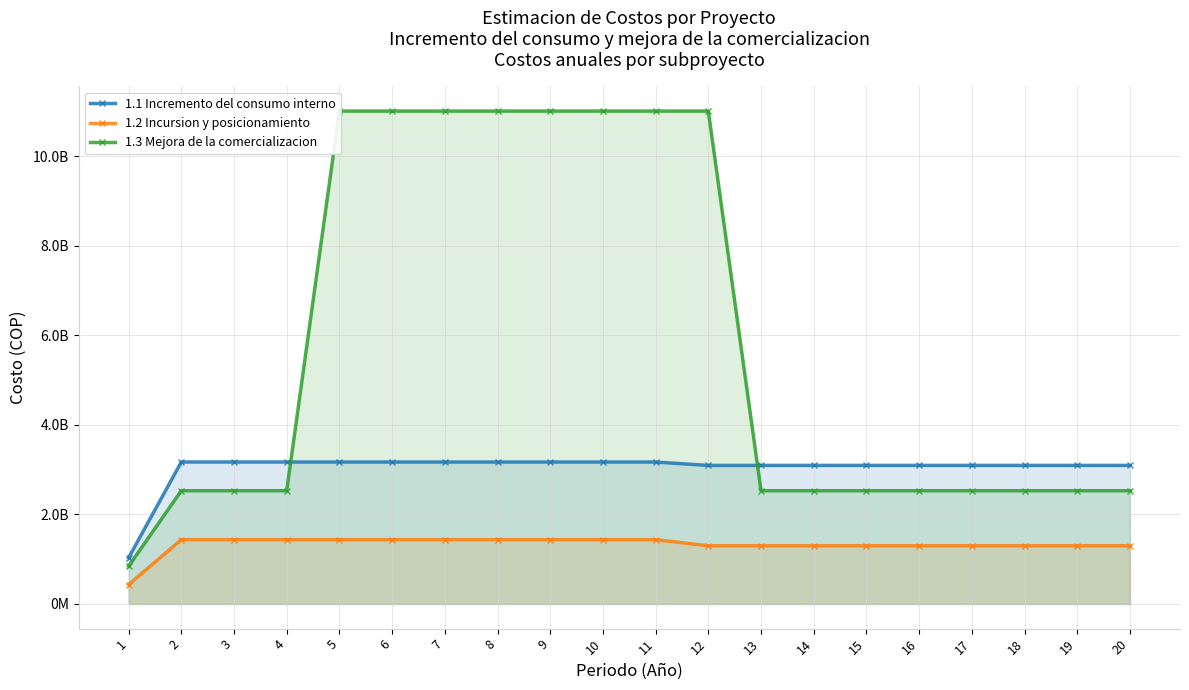

What is the spread (max minus min) of values at 20?

1795187800.0